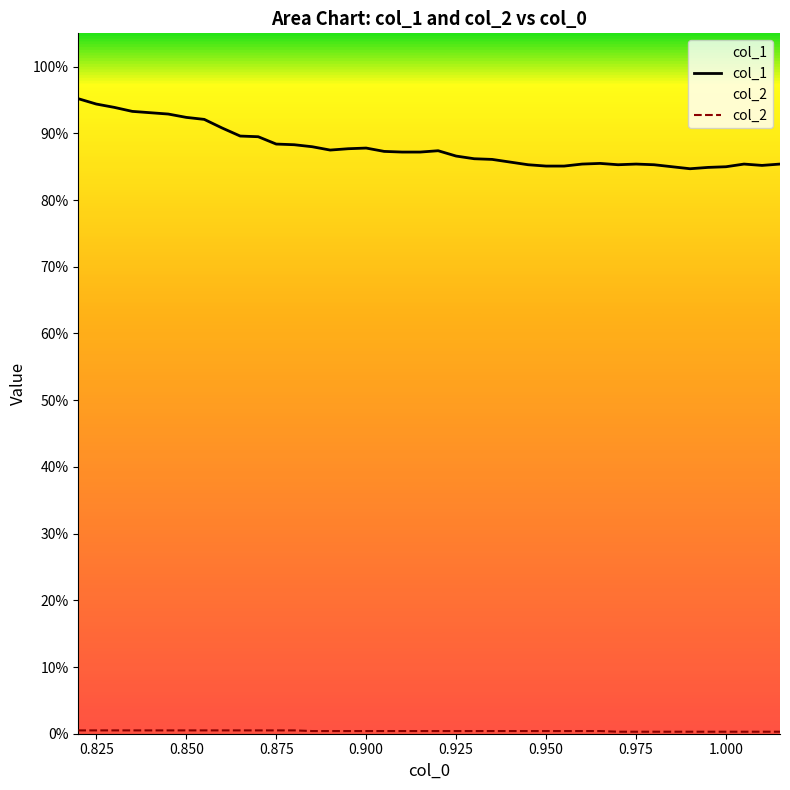

Does the chart display data point markers on the line(s)?

No